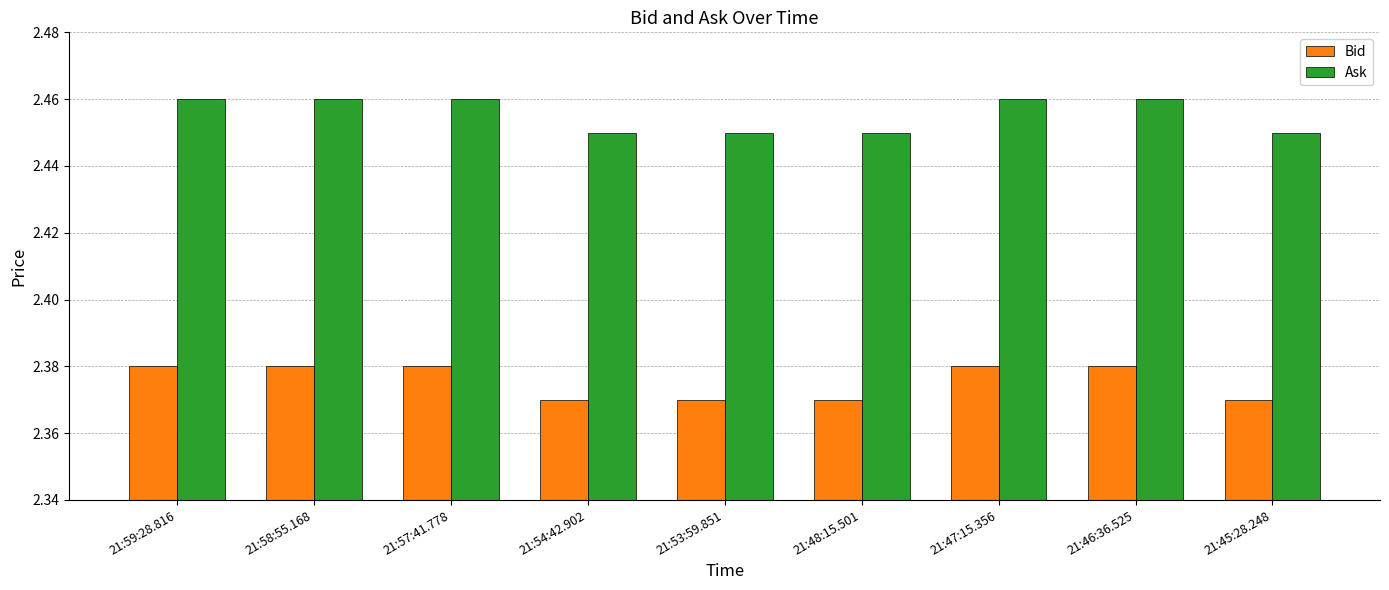

List the series in order of their overall mean, lowest first.

Bid, Ask